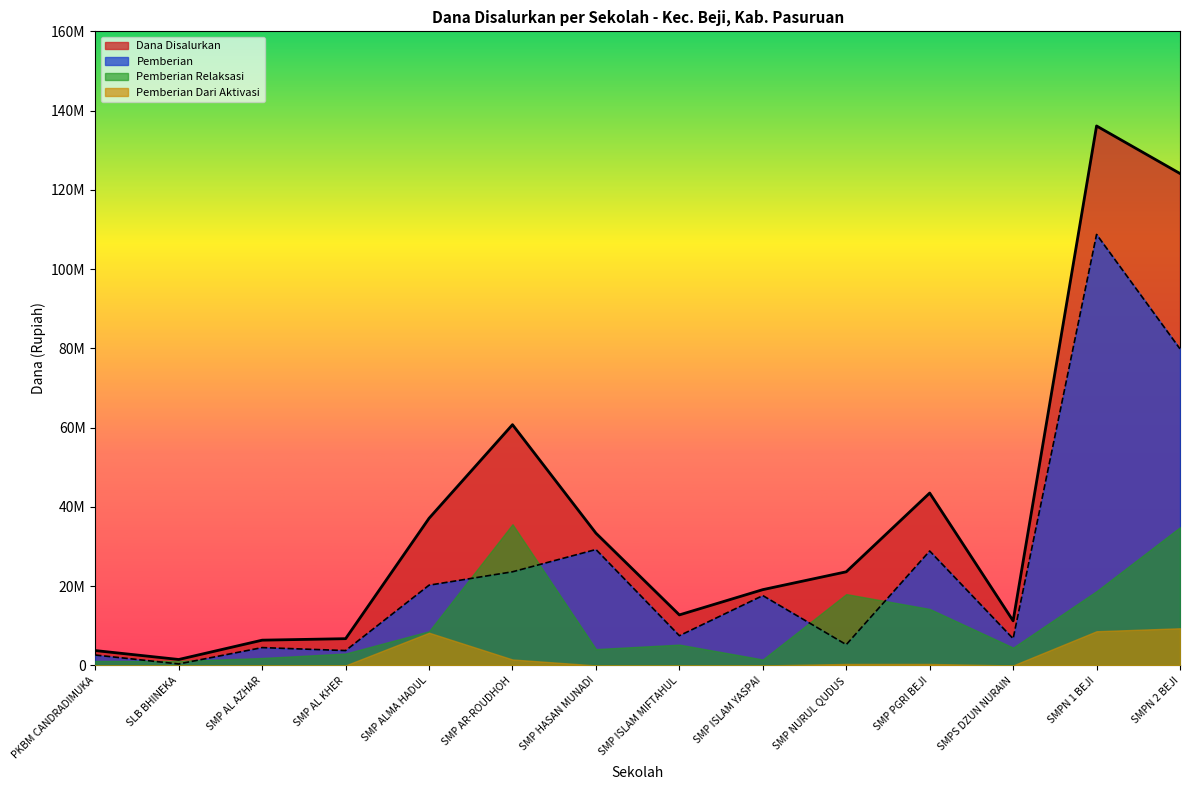

What is the total value across all series at SLB BHINEKA?

3000001